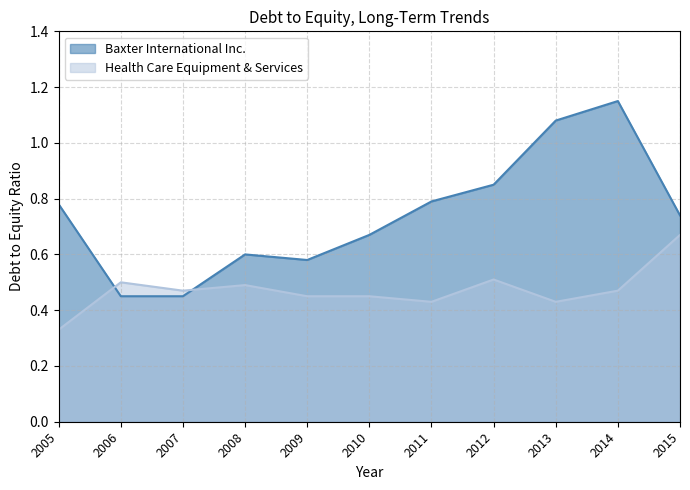

The value of Baxter International Inc. at 2014 is 1.1. True or false?

True